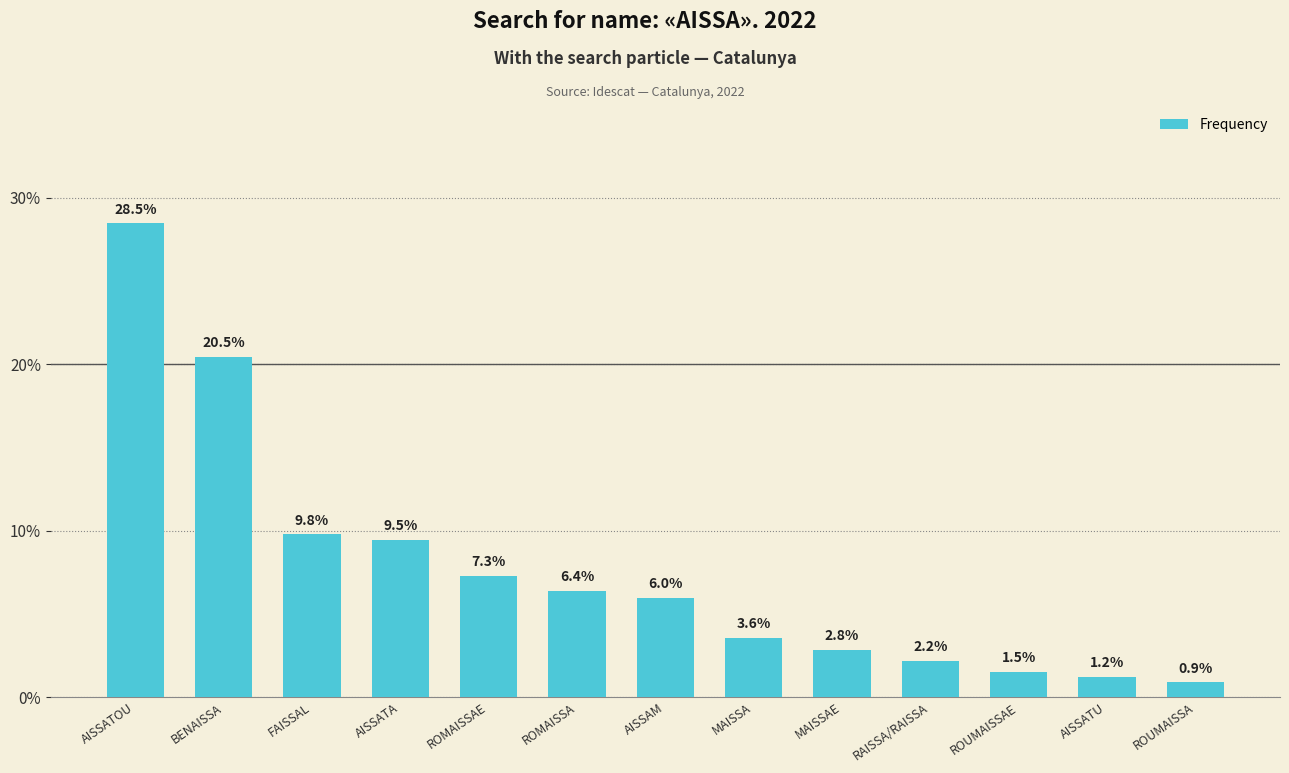

Is it true that the value at ROUMAISSAE is 1.5?

True